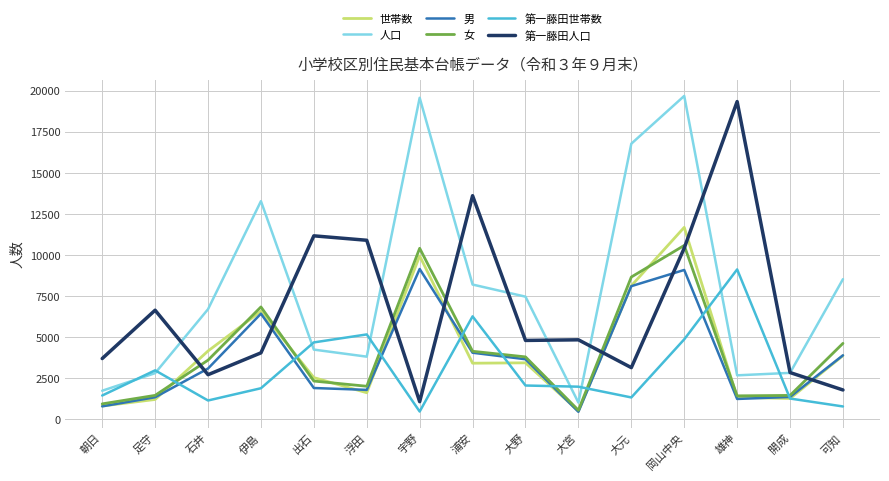

Which series changed the most between 足守 and 出石?

第一藤田人口